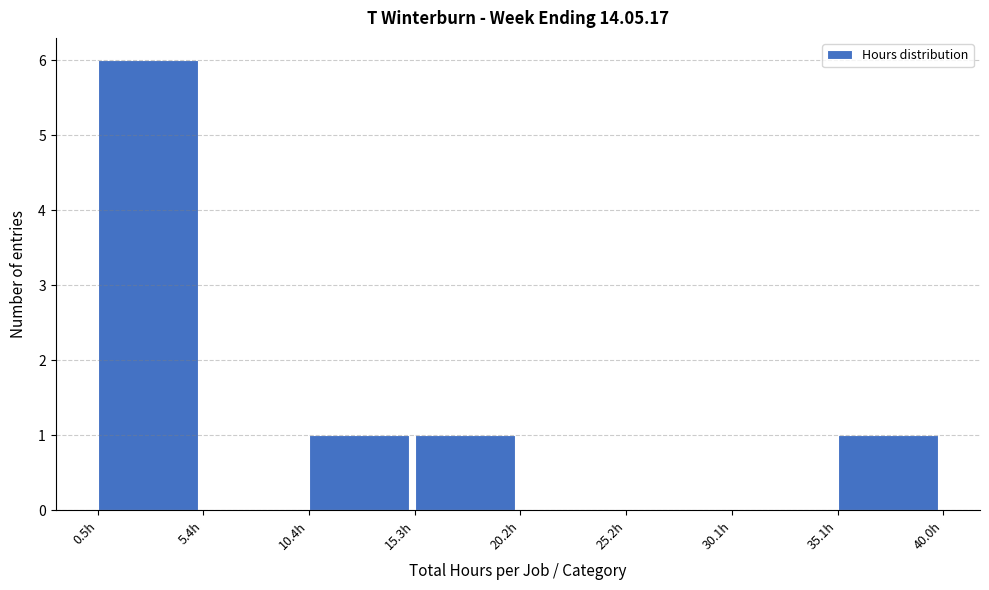

Over which range of the x-axis is the bar tallest?

0.5 to 5.5